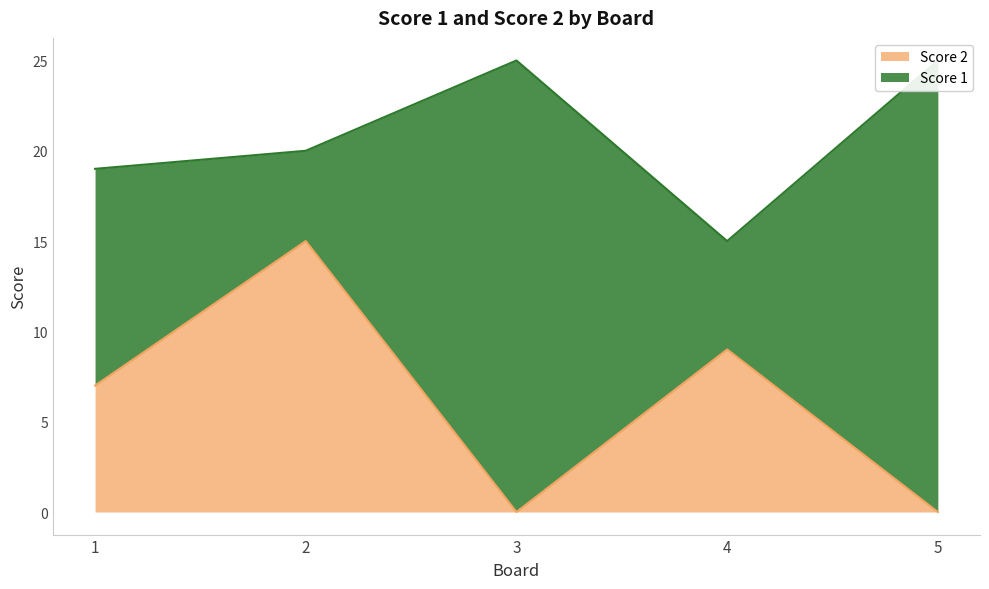

True or false: Score 2 has a value of 21 at 2.

False